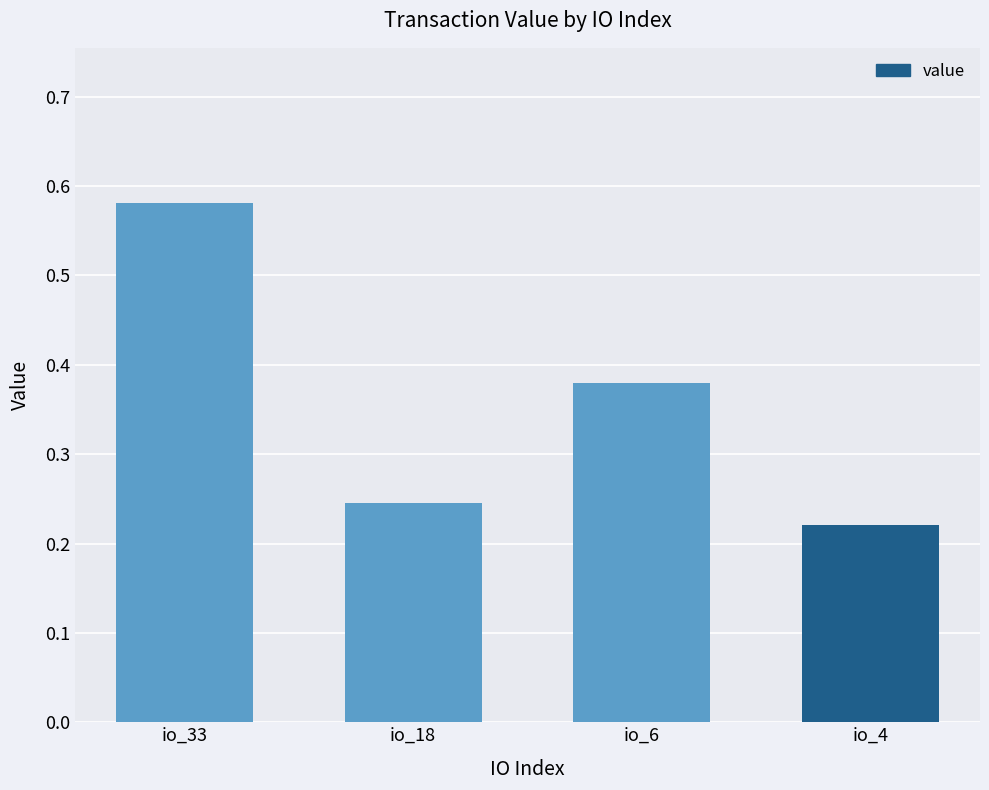

How many bars are there in total?

4